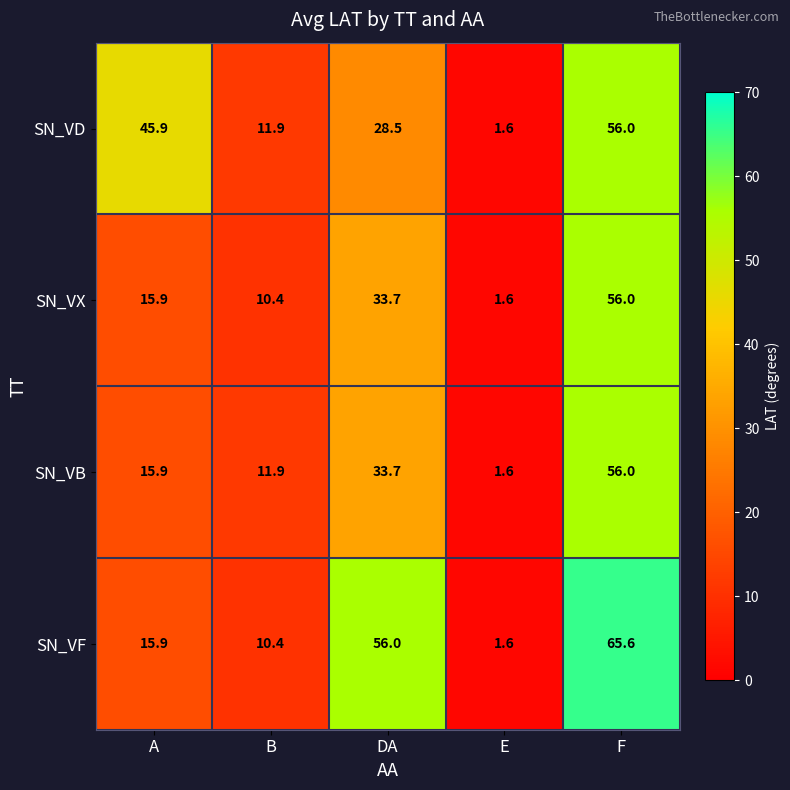

Which series has the largest range (max minus min)?

SN_VF